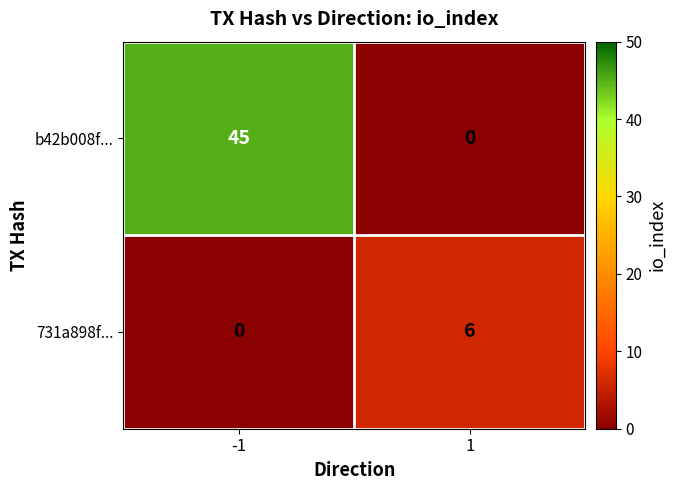

The value of b42b008f... at -1 is 73. True or false?

False